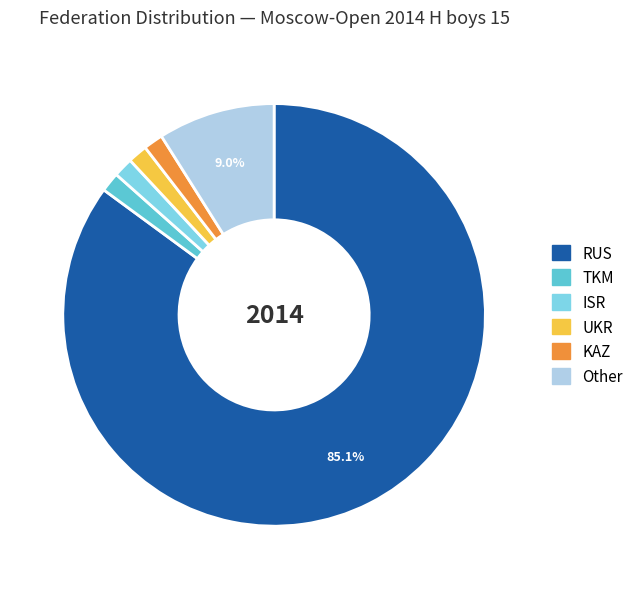

The KAZ slice represents 1% of the pie. True or false?

True